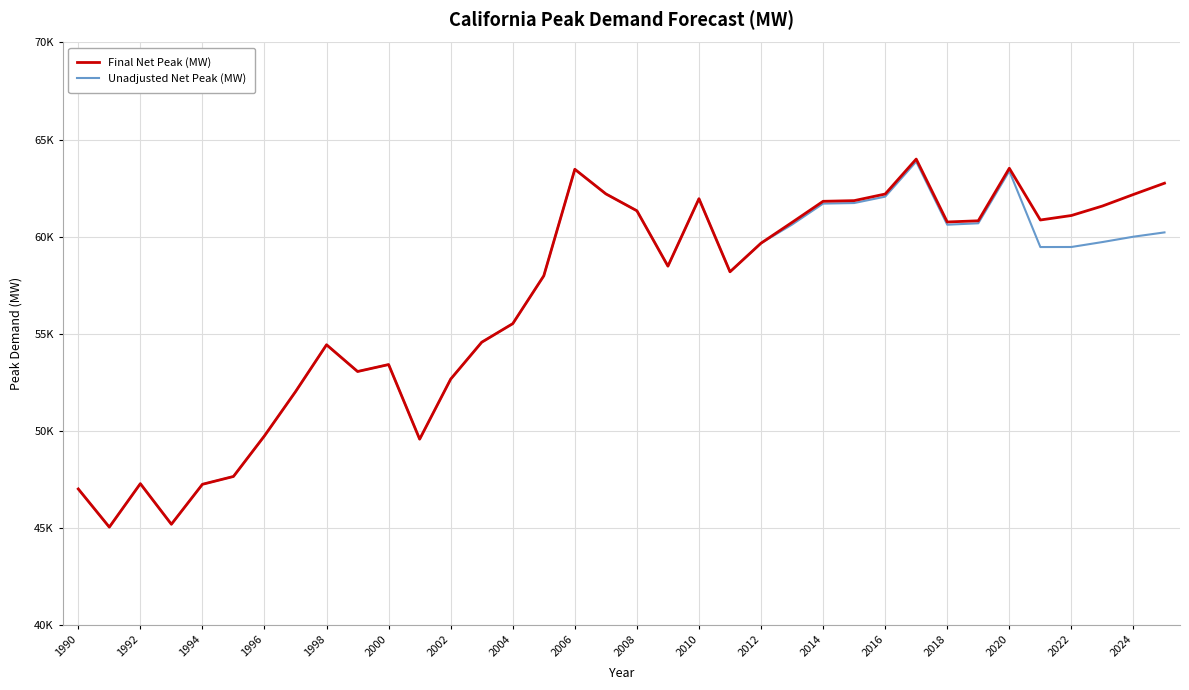

What are all the series names shown in the legend?

Final Net Peak (MW), Unadjusted Net Peak (MW)